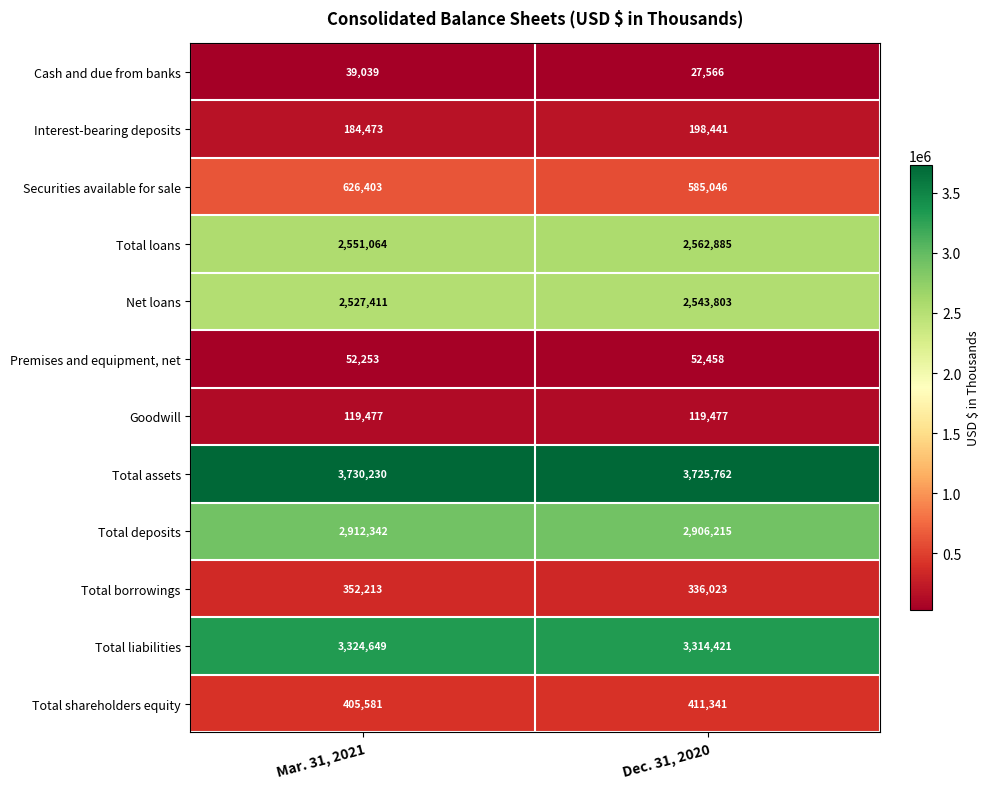

Is it true that Total borrowings equals 94291 at Dec. 31, 2020?

False